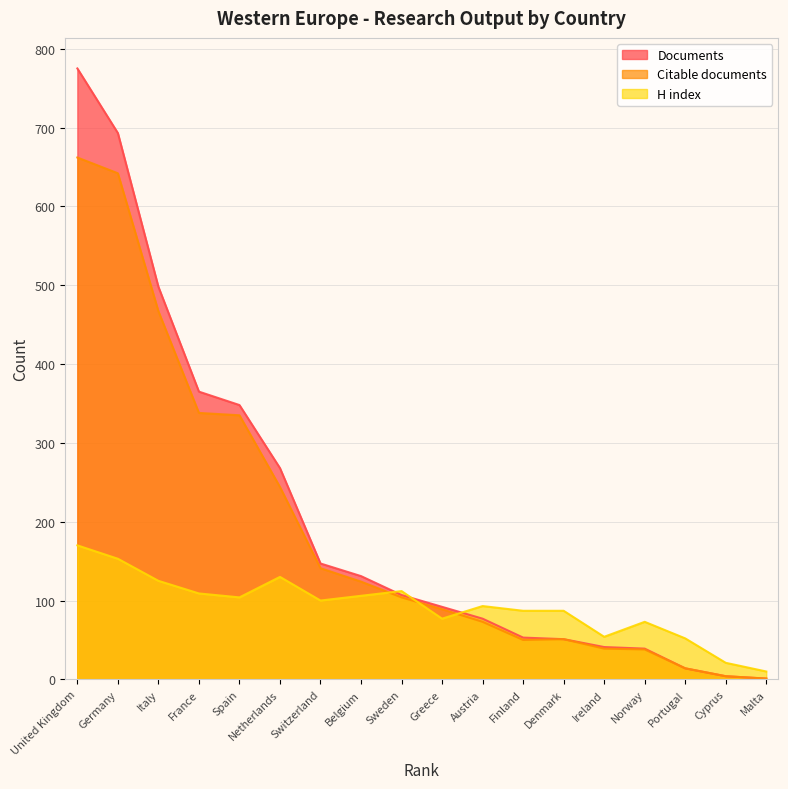

The value of Citable documents at Switzerland is 141. True or false?

True